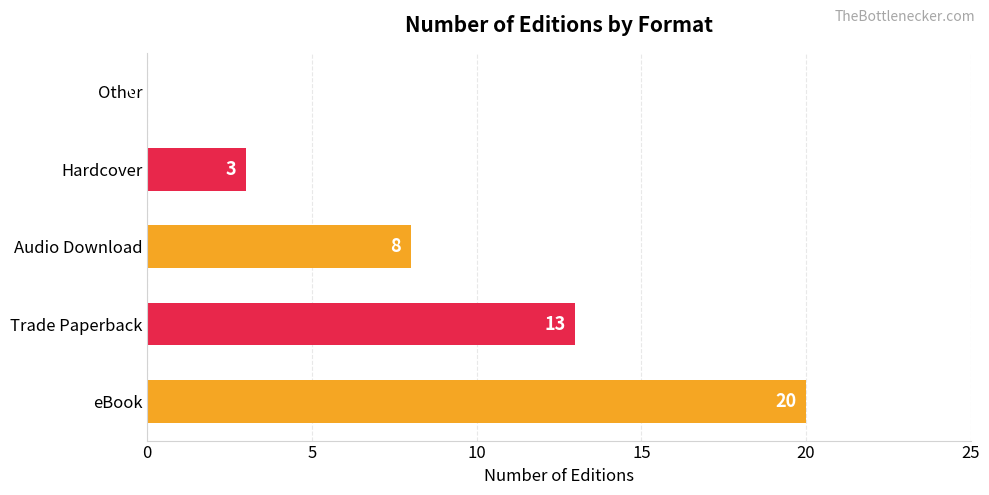

Which has a higher value, Trade Paperback or eBook?

eBook